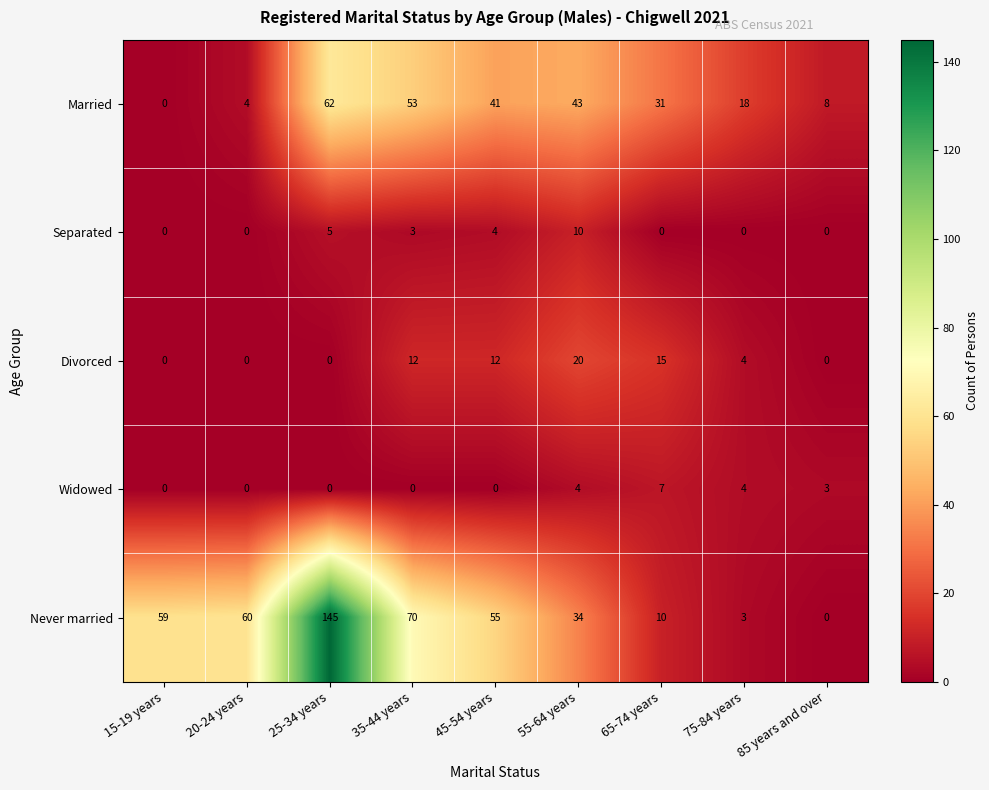

What value does the Widowed series have at 85 years and over?

3